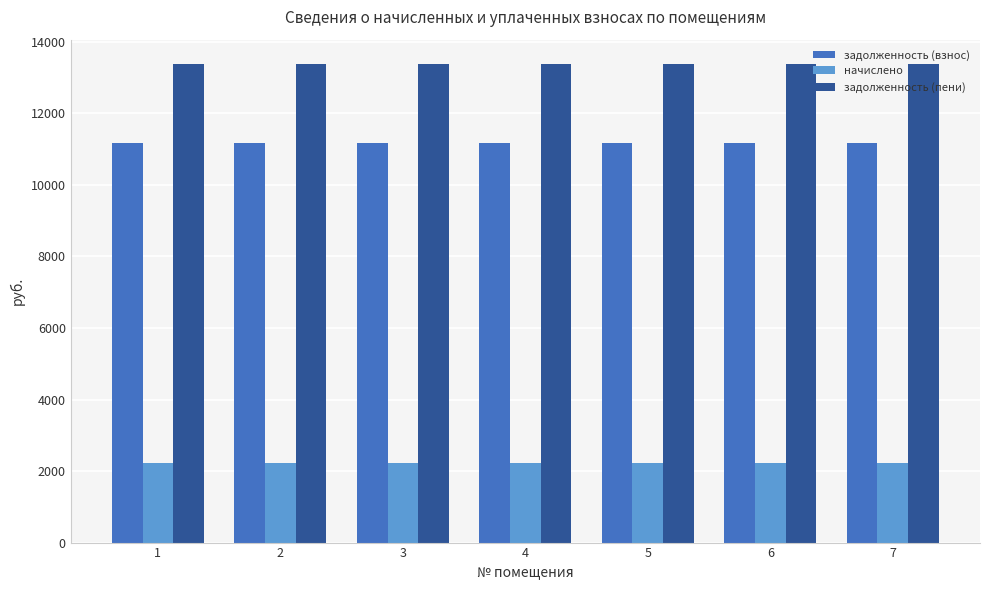

What is the minimum value for задолженность (взнос)?

11170.8